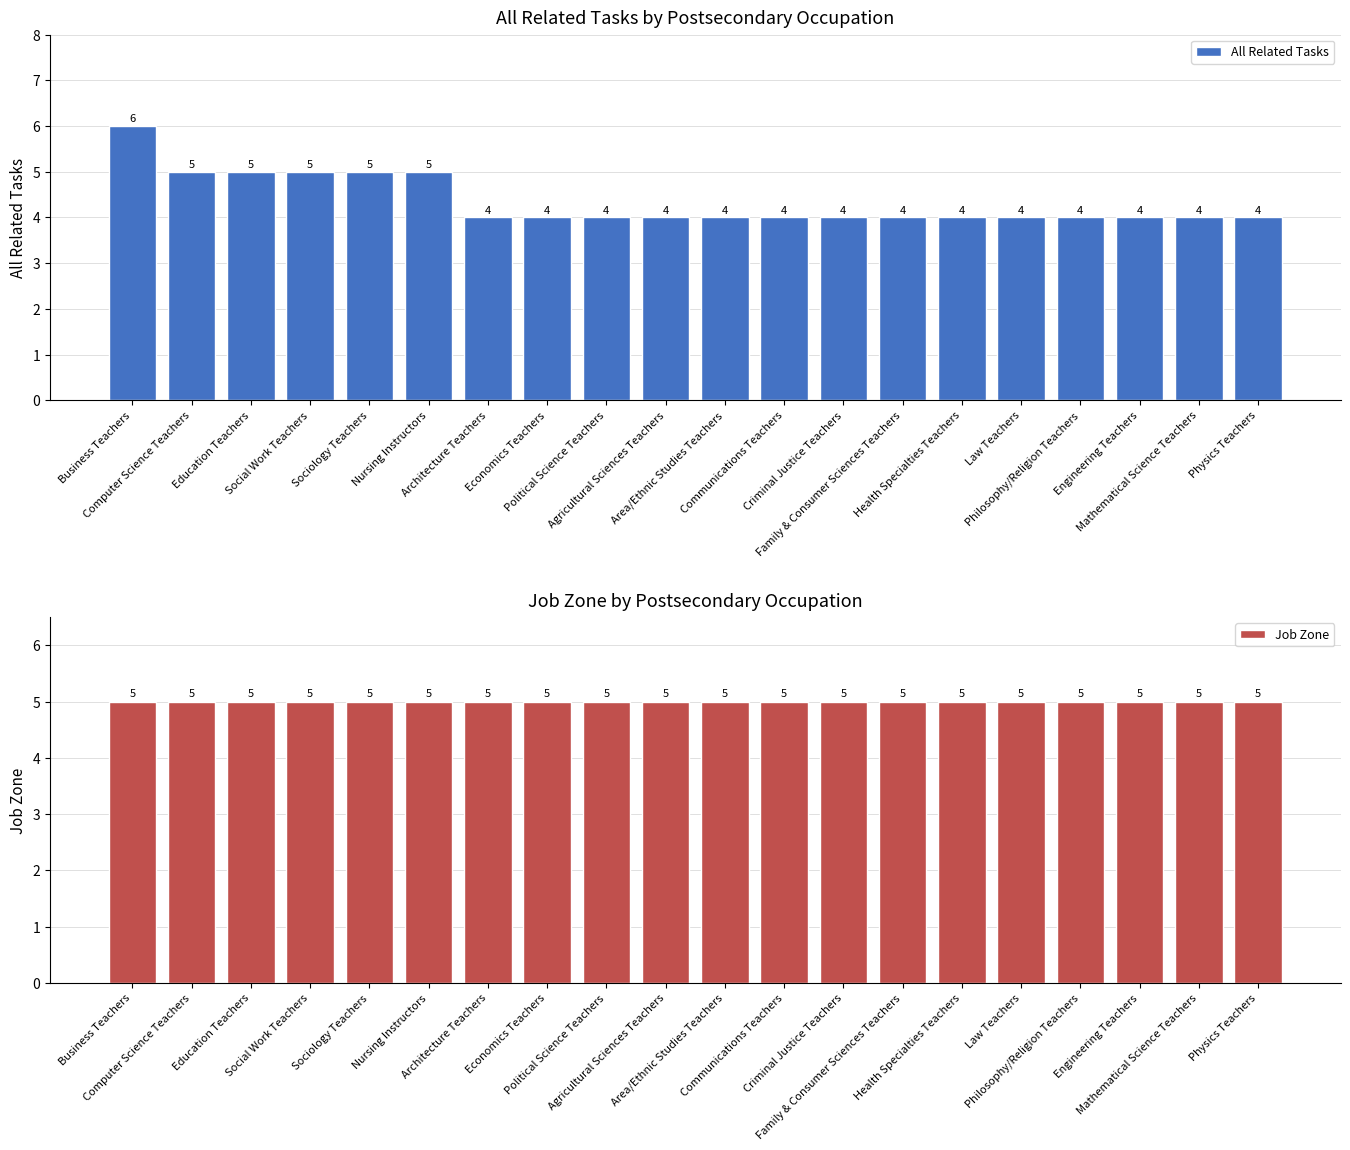

What is the label of the 6th bar from the left?

Nursing Instructors